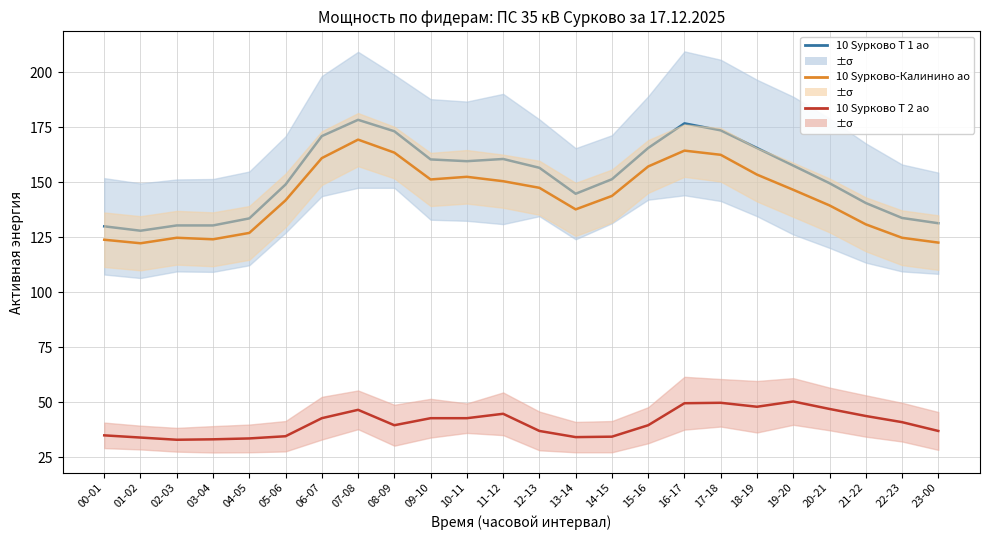

What are all the series names shown in the legend?

10 Sурково Т 1 ао, 10 Sурково-Калинино ао, 10 Sурково Т 2 ао